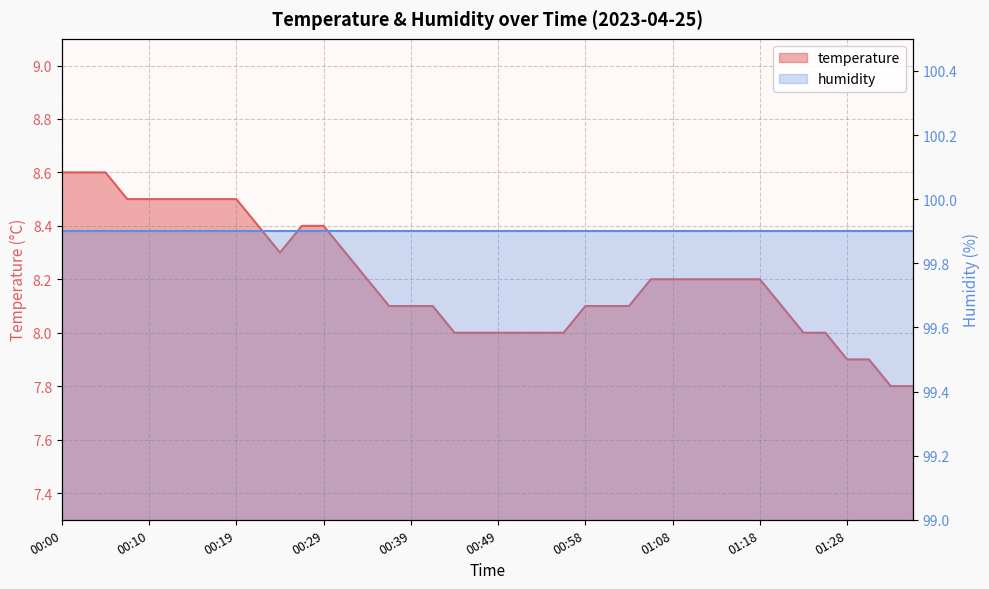

Rank the categories by value from lowest to highest.

01:33, 01:35, 01:28, 01:30, 00:44, 00:46, 00:49, 00:51, 00:53, 00:56, 01:23, 01:25, 00:36, 00:39, 00:41, 00:58, 01:01, 01:03, 01:20, 00:34, 01:06, 01:08, 01:11, 01:13, 01:15, 01:18, 00:24, 00:32, 00:22, 00:27, 00:29, 00:07, 00:10, 00:12, 00:15, 00:17, 00:19, 00:00, 00:02, 00:05